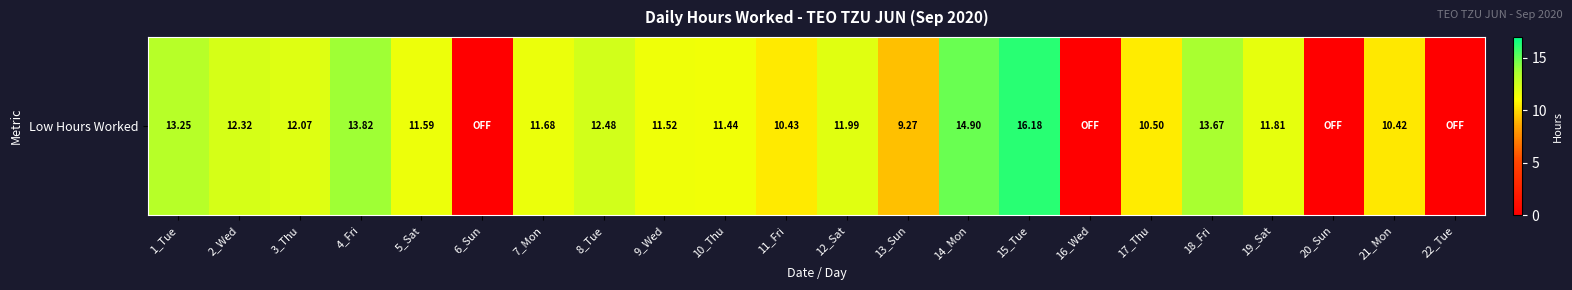

Which has a higher value, 4_Fri or 19_Sat?

4_Fri